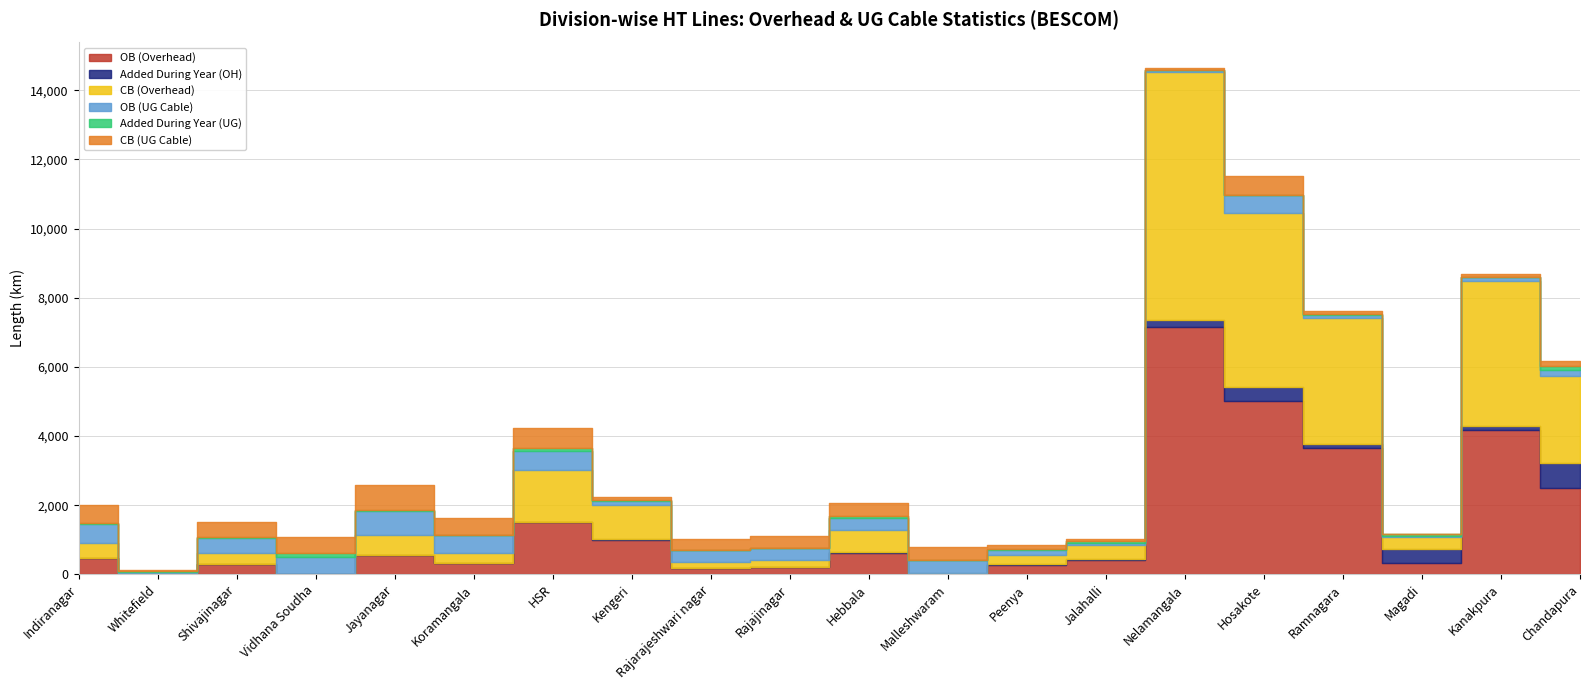

Reading right to left, transcribe all the data shown in this chart.

OB (Overhead): 2511.2	4169.7	322.1	3646.7	5025.6	7143.4	410.1	282.8	18.8	632.3	209.4	183.3	994.9	1511.0	315.6	567.3	7.4	309.8	3.6	459.9
Added During Year (OH): 713.4	134.7	397.7	128.3	380.0	215.4	21.5	6.3	5.8	7.4	6.1	1.1	26.3	2.9	0.9	0.0	0.0	0.0	4.3	1.1
CB (Overhead): 2516.3	4181.2	357.6	3648.1	5029.2	7161.3	412.3	282.8	18.9	632.4	209.4	183.3	995.4	1511.0	315.6	567.3	7.4	309.8	4.3	459.9
OB (UG Cable): 157.1	100.3	20.1	87.1	527.1	58.6	72.3	142.5	365.0	370.4	338.8	324.1	101.2	555.2	492.6	704.9	473.5	437.8	51.9	538.6
Added During Year (UG): 120.6	8.9	59.1	11.5	18.5	9.3	44.2	5.3	13.0	40.3	7.6	10.2	27.5	79.7	12.1	29.4	125.4	17.6	19.9	13.3
CB (UG Cable): 158.6	100.3	20.1	87.1	530.4	58.7	72.4	142.9	365.2	371.0	339.1	325.7	105.6	558.7	493.5	705.2	473.7	438.0	53.3	538.7